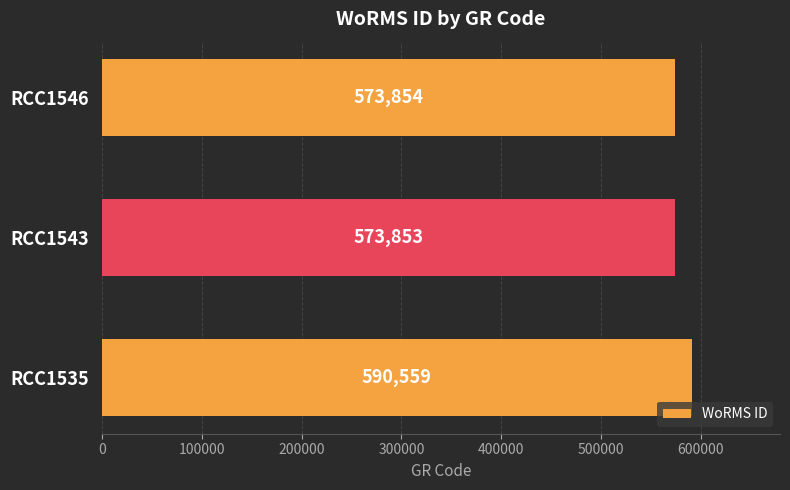

How many bars are there in total?

3